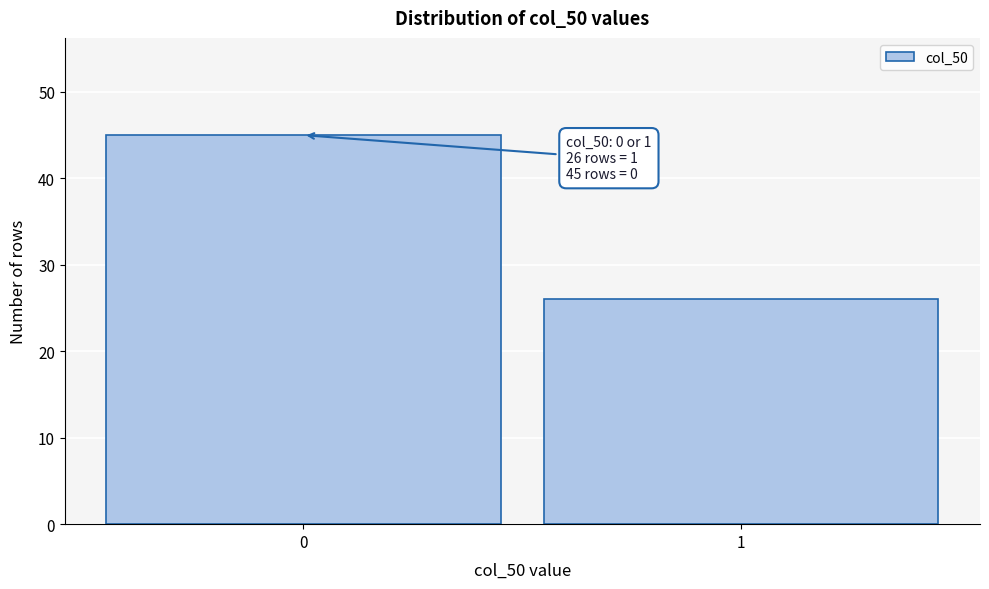

Reading left to right, transcribe all the data shown in this chart.

45	26